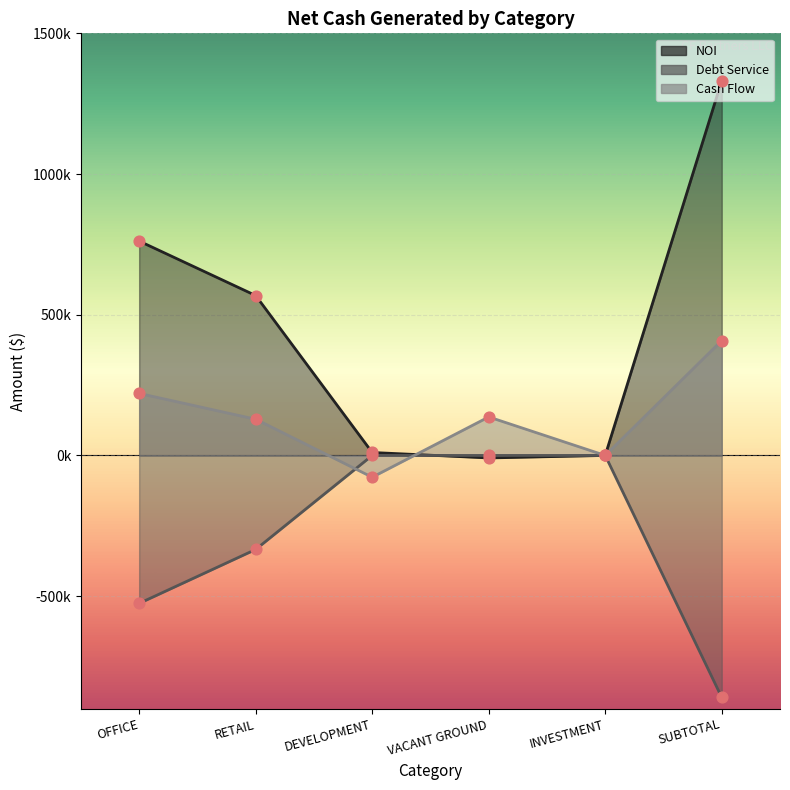

Which series reaches the minimum Y coordinate?

Debt Service